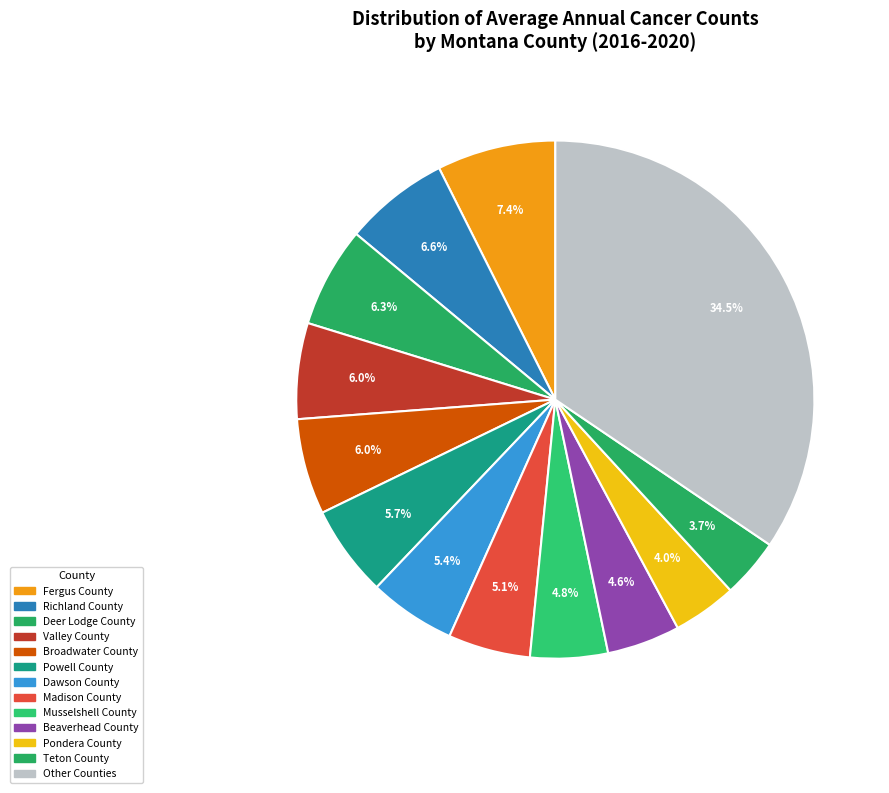

What is the largest slice in the pie chart?

Other Counties